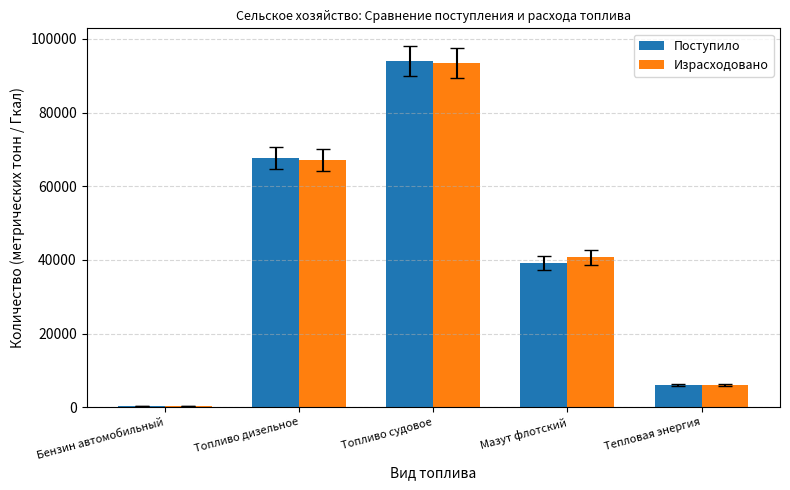

Are the bars grouped side by side (vs. stacked)?

Yes